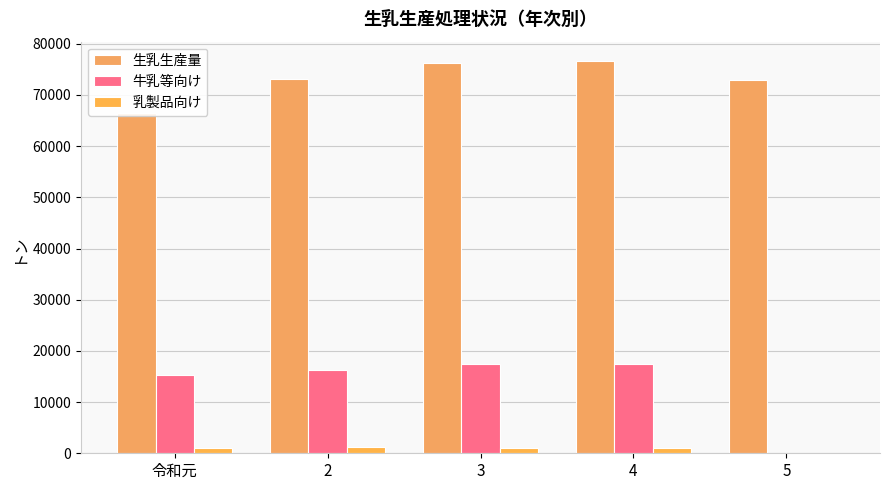

What is the maximum value for 生乳生産量?

76573